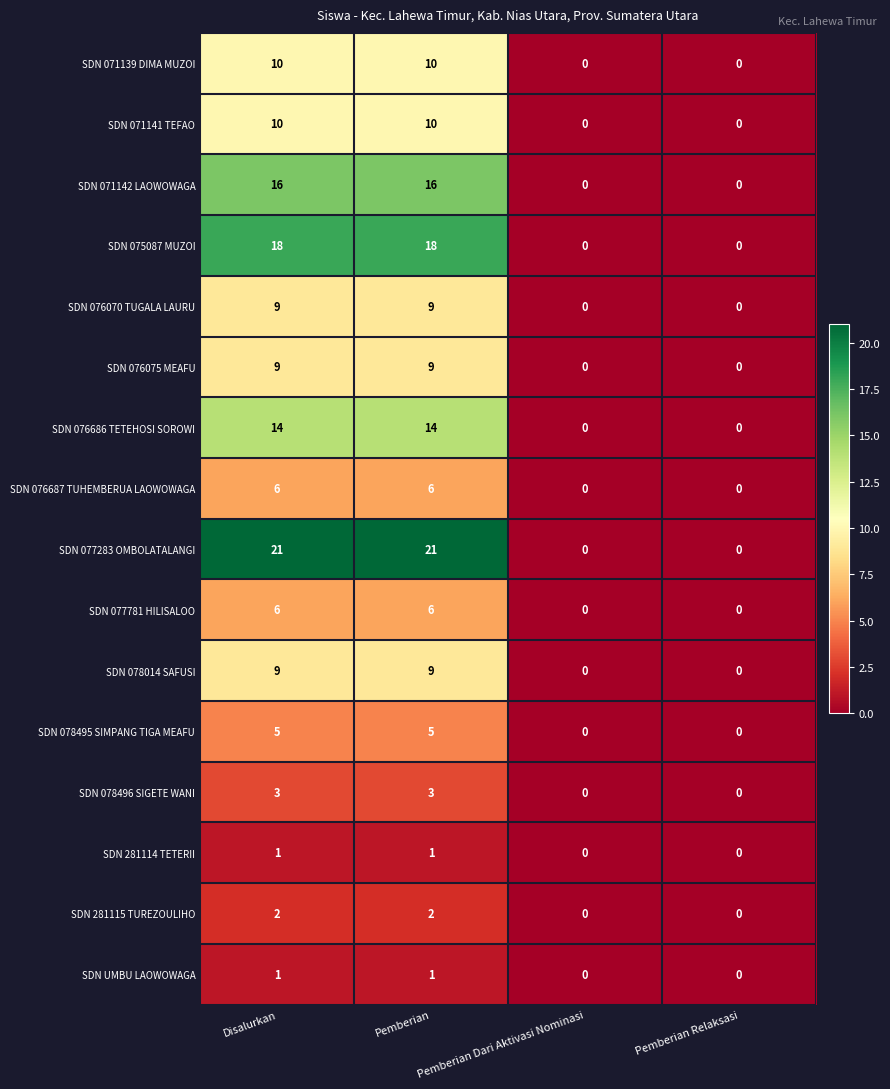

How many series are shown in this chart?

16